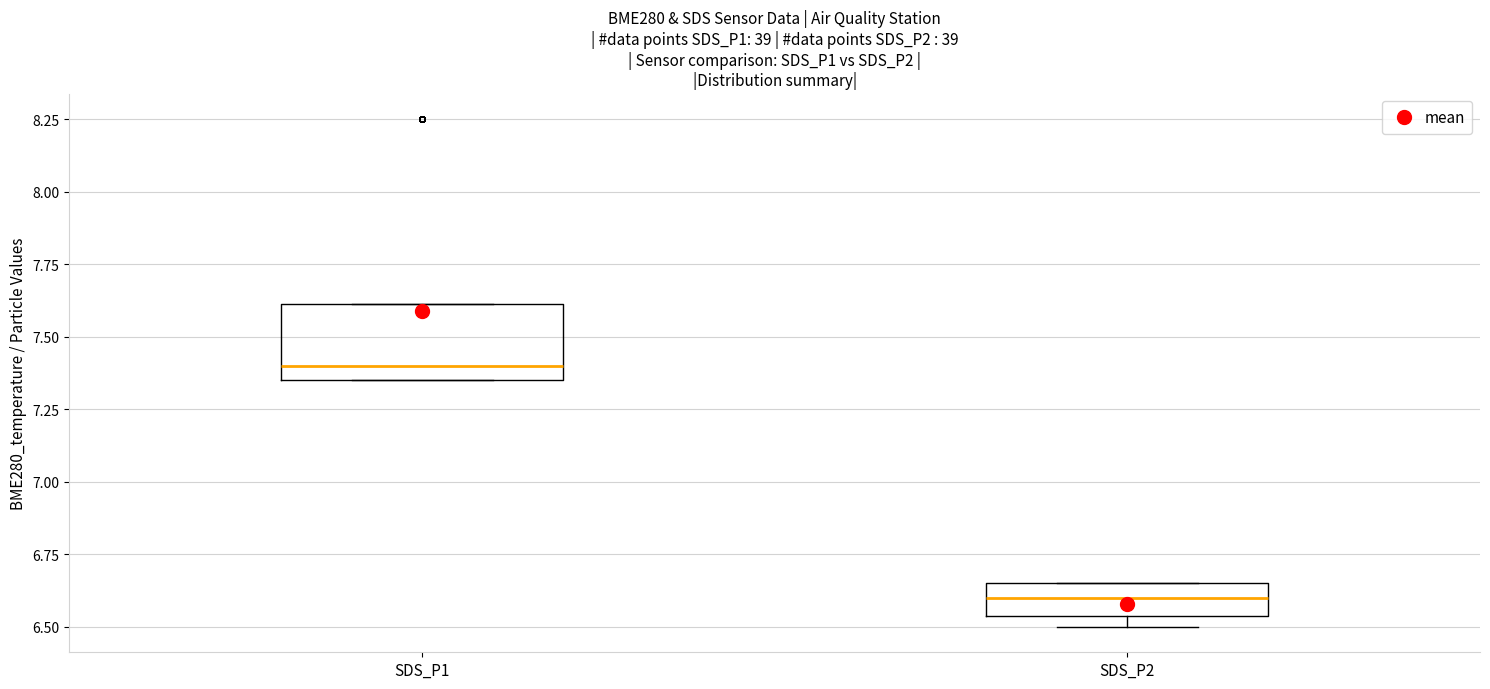

Reading left to right, read every box against the y-axis: the position of its median line, the range the box covers, and the ends of its whiskers. The values are not printed on the chart, so give them approximately, as read against the axis.

SDS_P1: median 7.40, box 7.35 to 7.60, whiskers 7.35 to 7.60
SDS_P2: median 6.60, box 6.55 to 6.65, whiskers 6.50 to 6.65